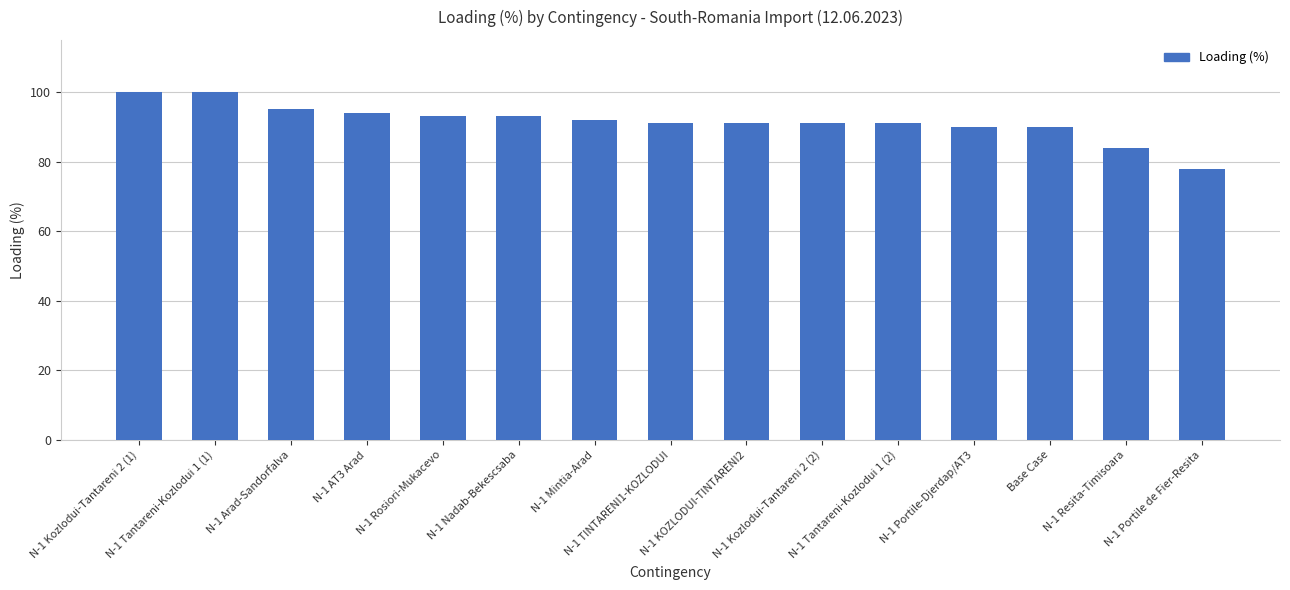

Is it true that the value at N-1 Portile-Djerdap/AT3 is 90?

True